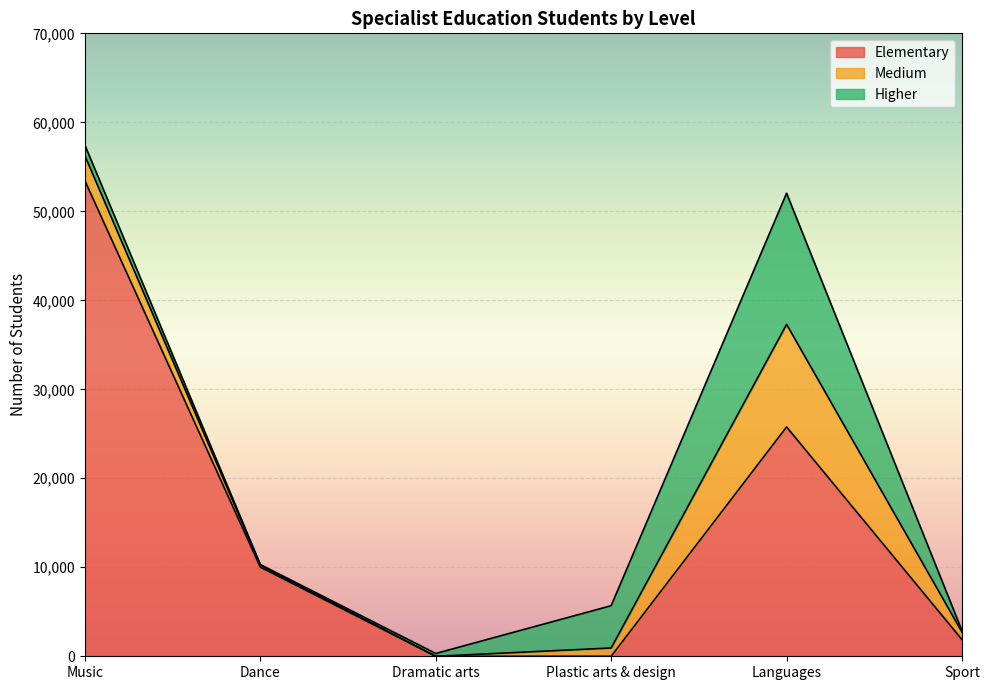

At how many categories does at least one series exceed 43079?

1